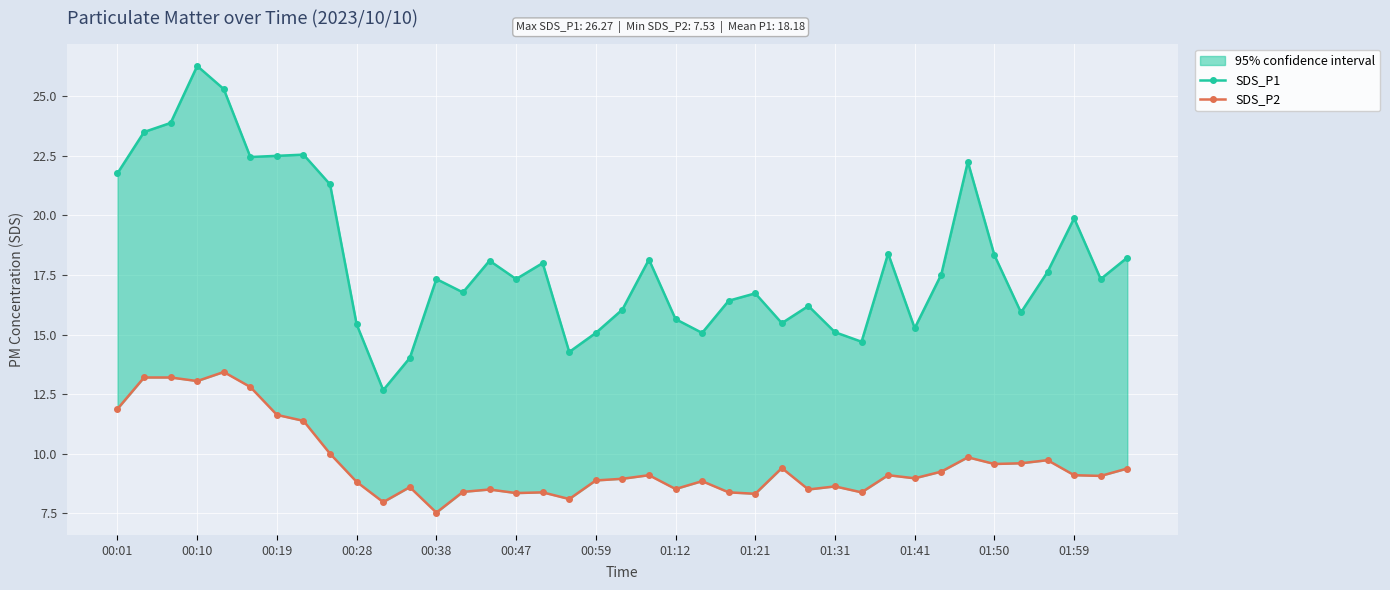

True or false: SDS_P1 has a value of 5.8 at 01:31.

False